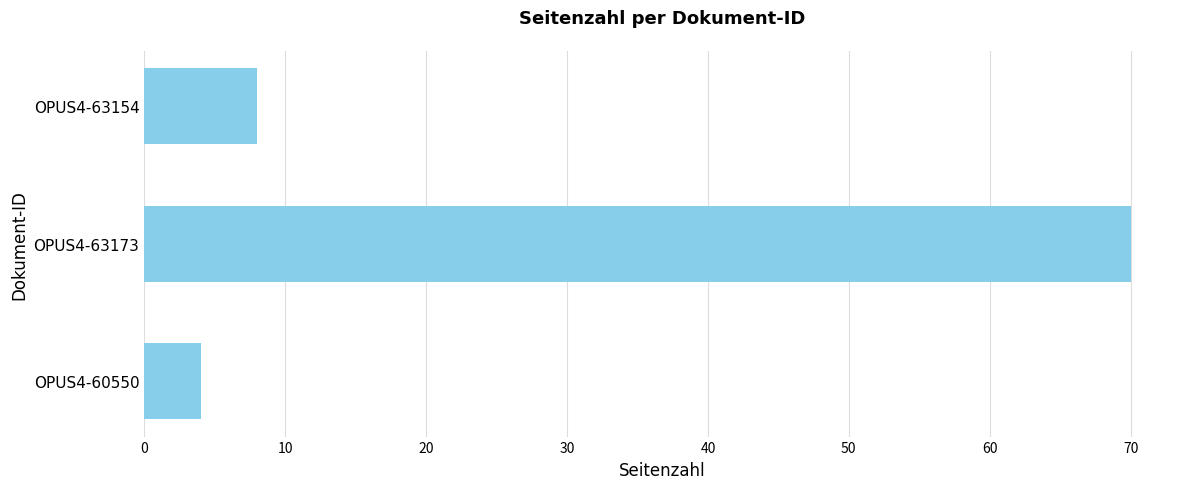

Rank the categories by value from lowest to highest.

OPUS4-60550, OPUS4-63154, OPUS4-63173